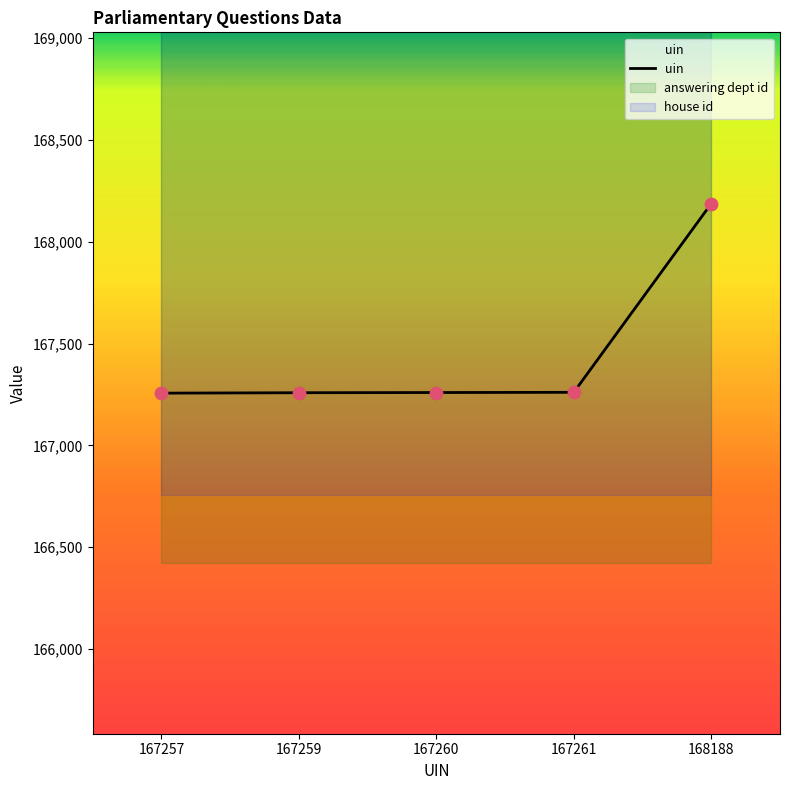

What is the change in value from 167260 to 167261?

+1